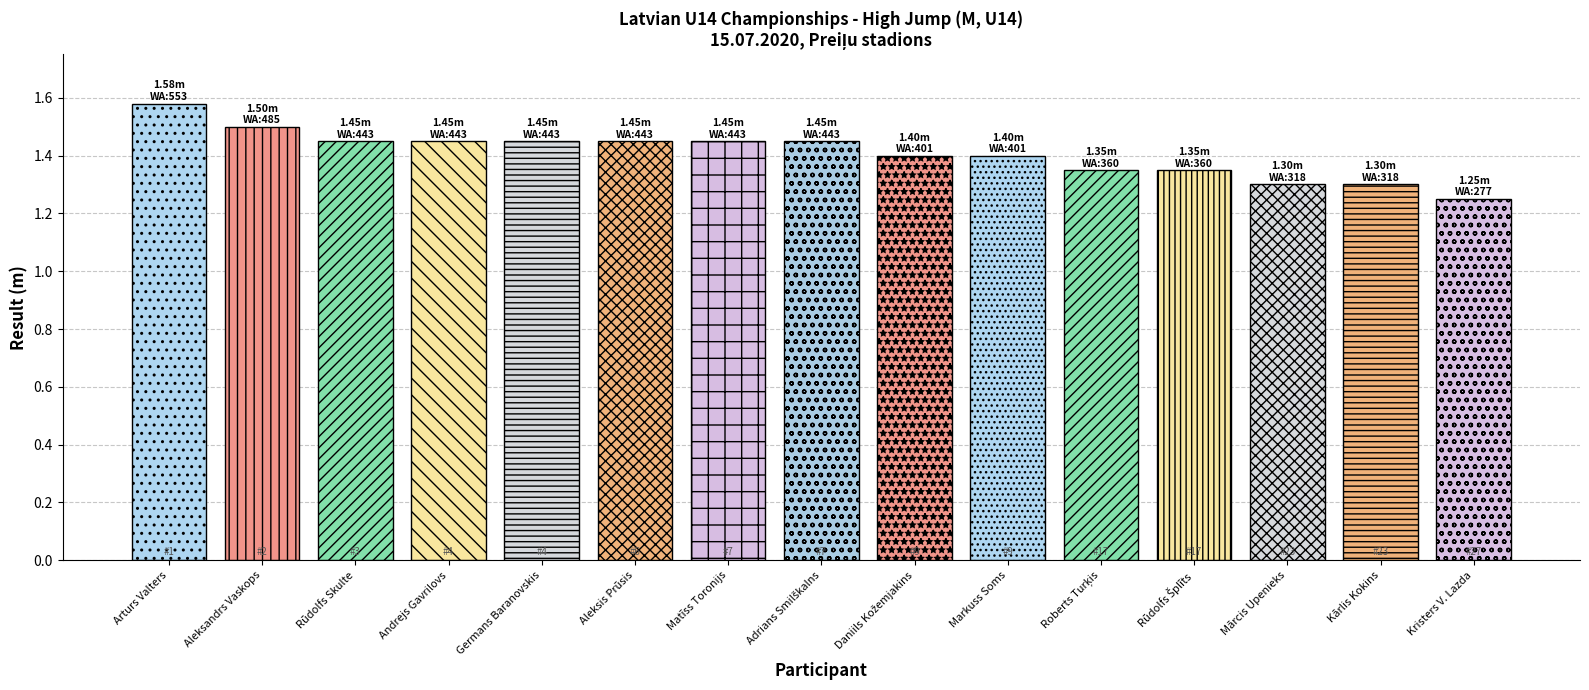

Which has a higher value, Aleksis Prūsis or Arturs Valters?

Arturs Valters